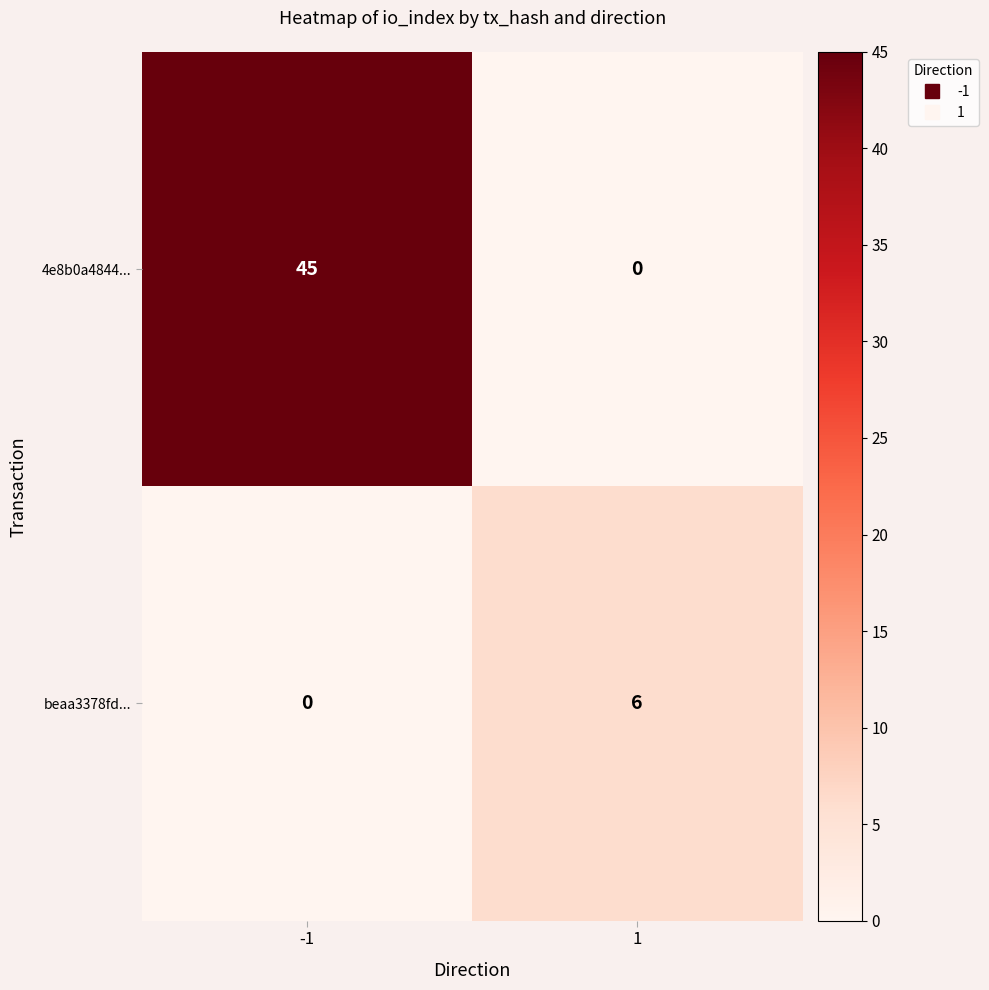

List the series in order of their peak value, highest first.

4e8b0a4844..., beaa3378fd...